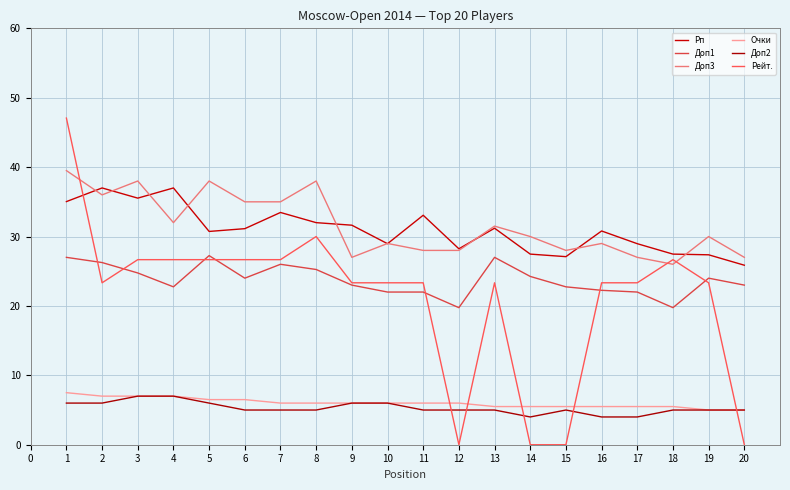

Rank the categories by Доп3 value from lowest to highest.

18, 9, 17, 20, 11, 12, 15, 10, 16, 14, 19, 13, 4, 6, 7, 2, 3, 5, 8, 1